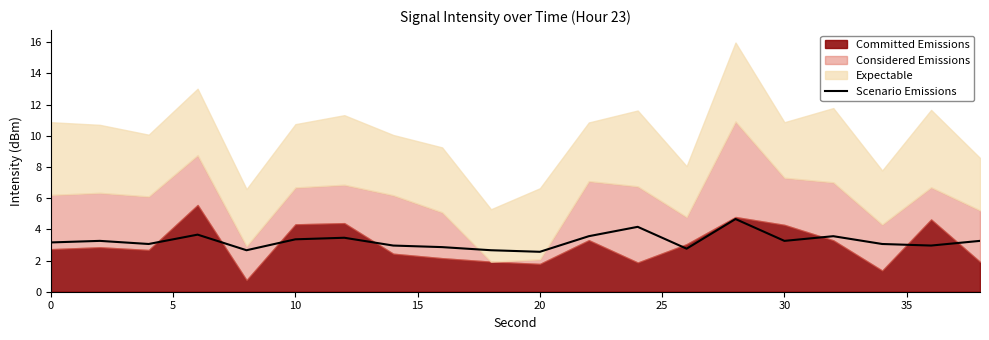

The value of Scenario Emissions at 0 is 5.5. True or false?

False